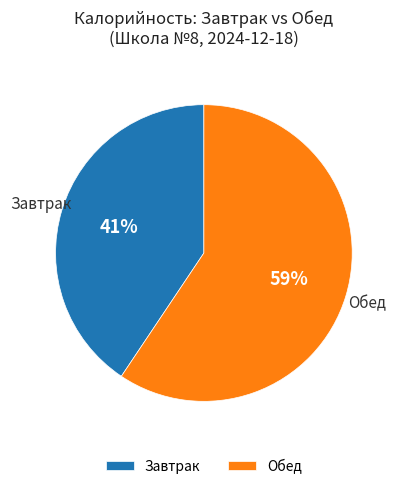

True or false: Обед accounts for 54% of the total.

False